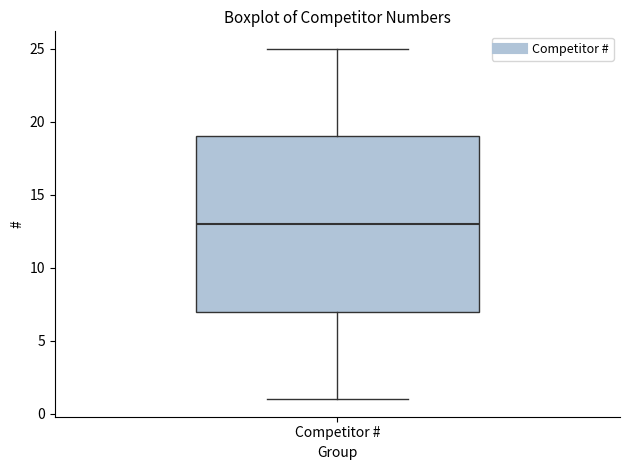

Where does the lower whisker of the box for Competitor # end on the y-axis? The values are not printed on the chart, so give them approximately, as read against the axis.

1